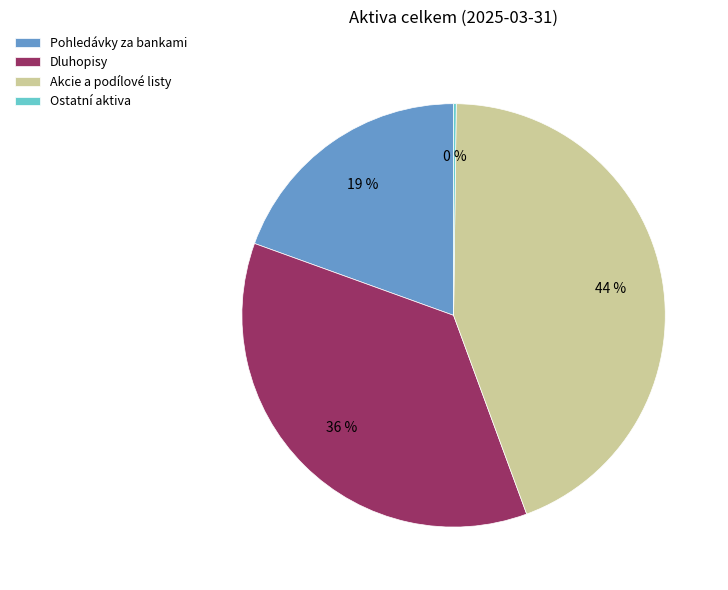

What is the largest slice in the pie chart?

Akcie a podílové listy